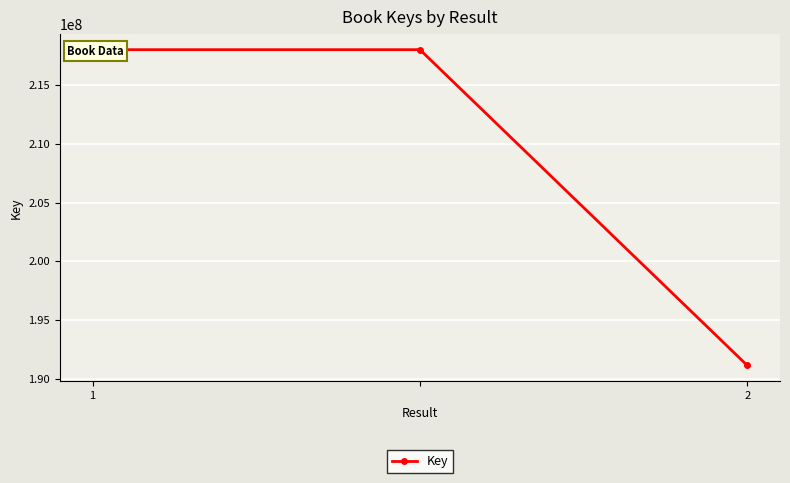

What is the minimum value shown in the chart?

191127420